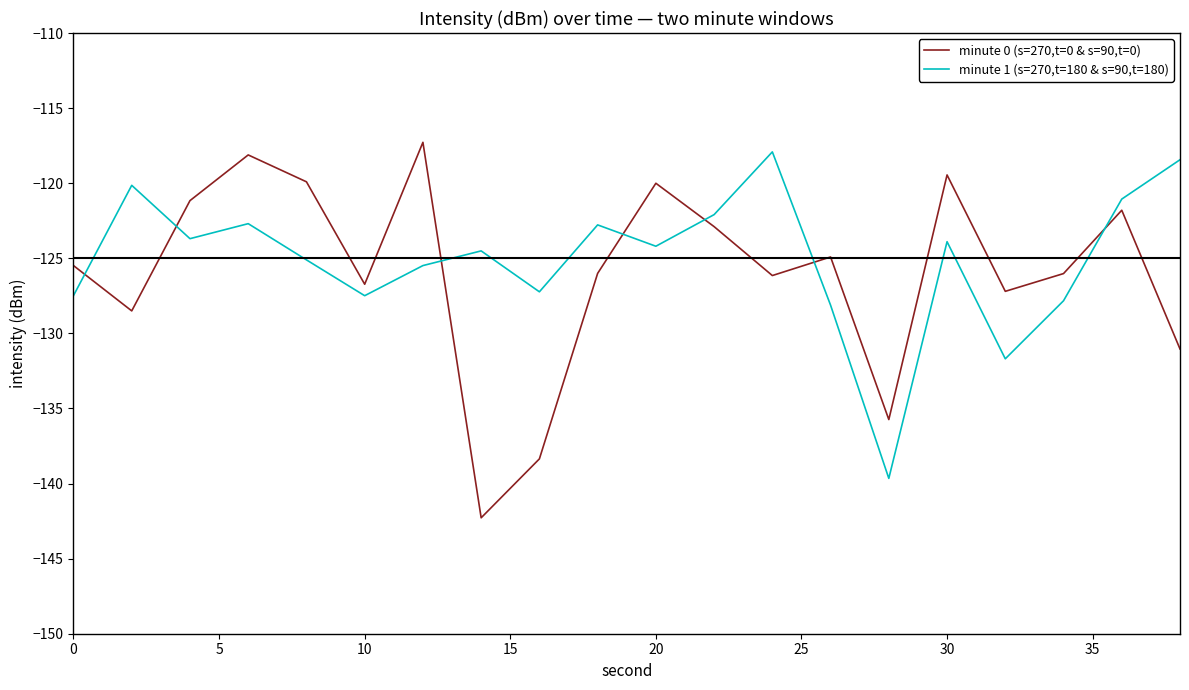

What is the minimum value for minute 1 (s=270,t=180 & s=90,t=180)?

-139.7